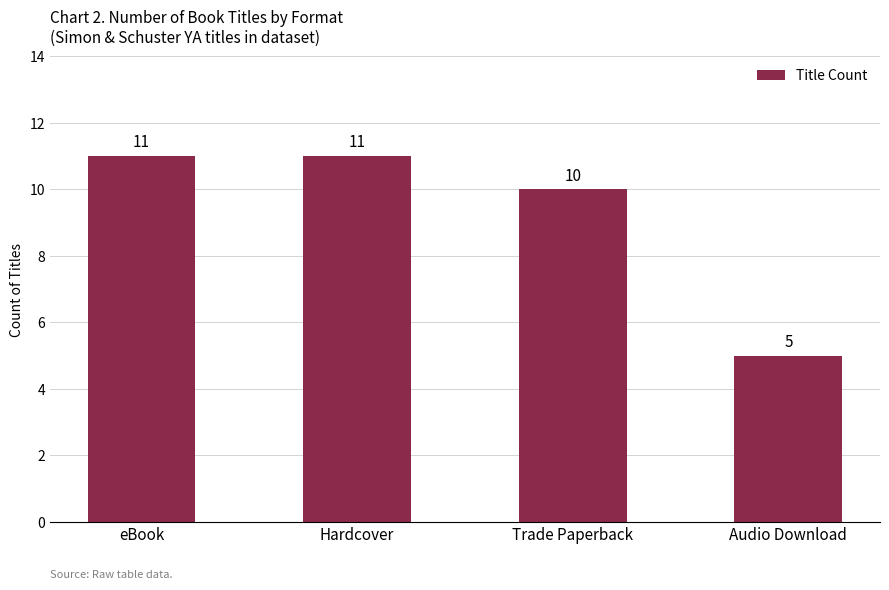

What is the difference between the values at Trade Paperback and Hardcover?

1